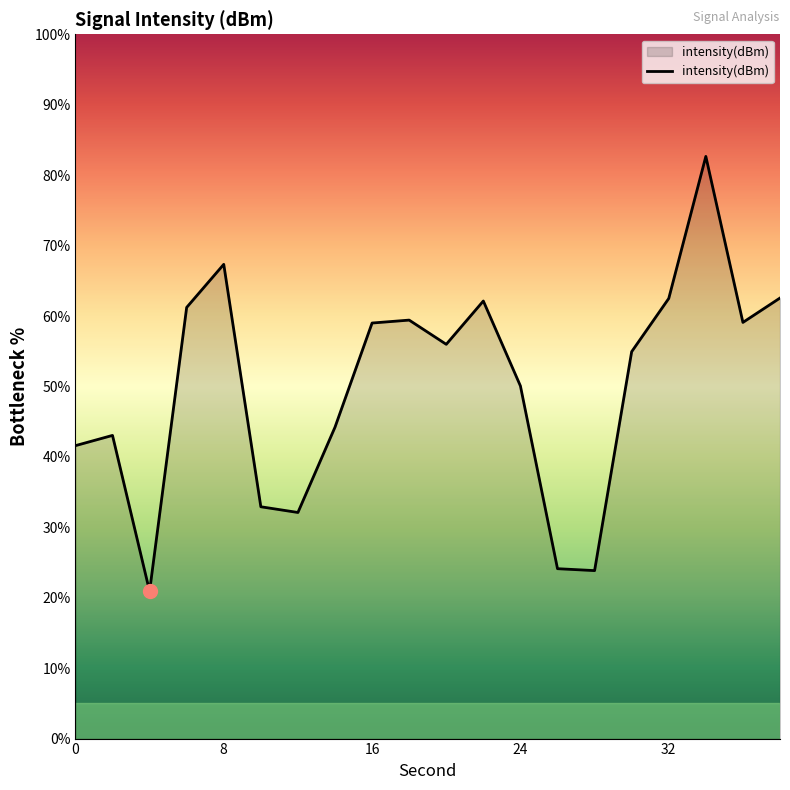

What is the greatest value displayed?

82.7